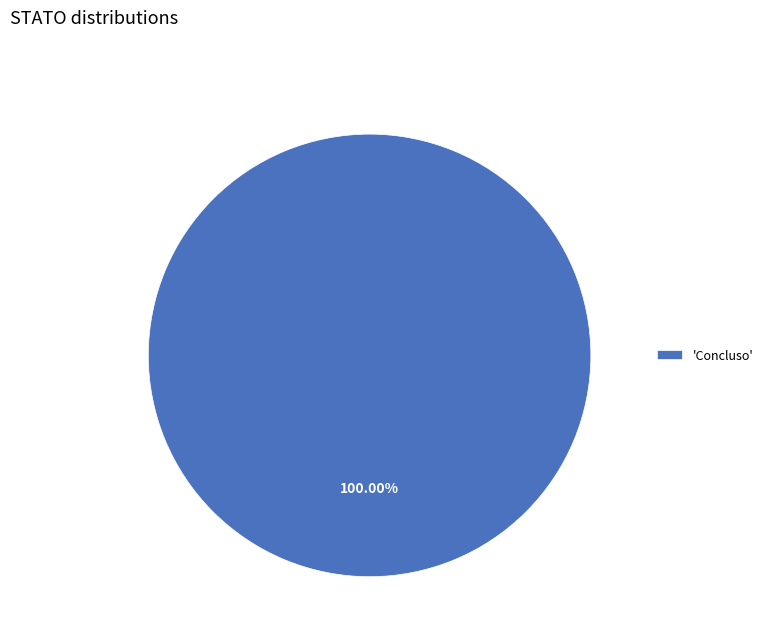

Which slice represents more than half of the pie?

'Concluso'